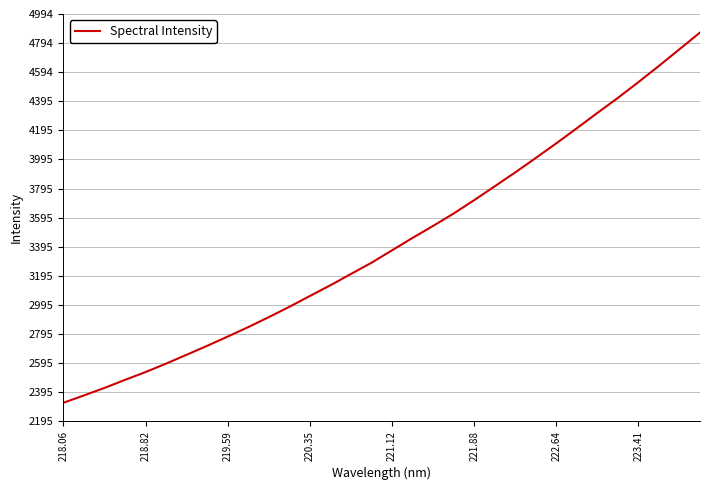

What is the maximum value shown in the chart?

4867.1